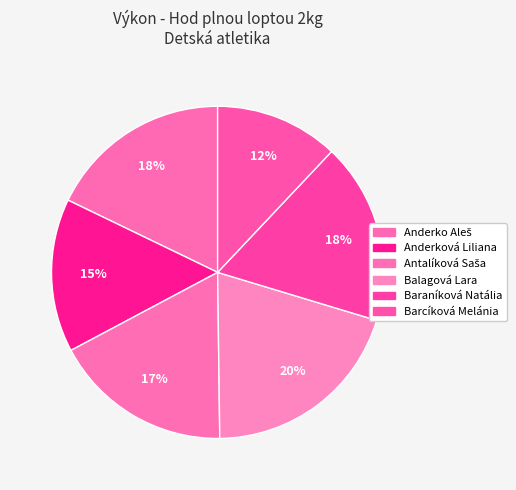

Count the number of slices in the pie.

6